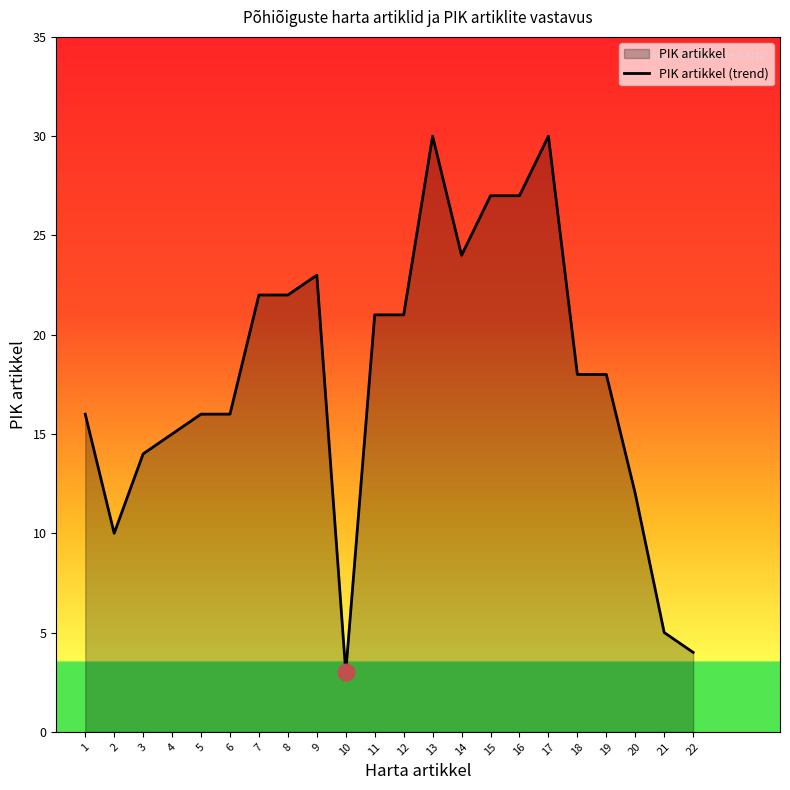

List the labels in order of value, largest first.

13, 17, 15, 16, 14, 9, 7, 8, 11, 12, 18, 19, 1, 5, 6, 4, 3, 20, 2, 21, 22, 10